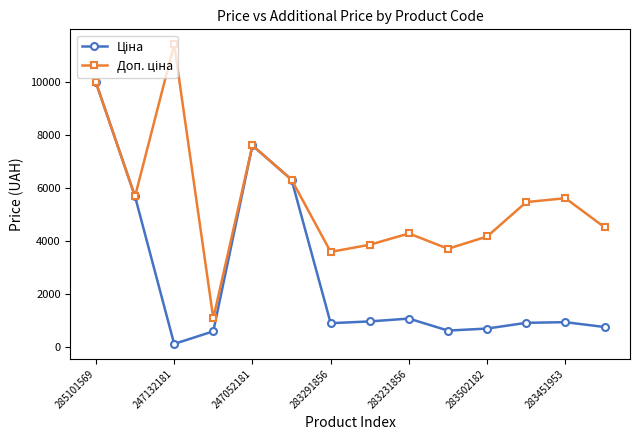

At which category is the sum across all series the highest?

285101569